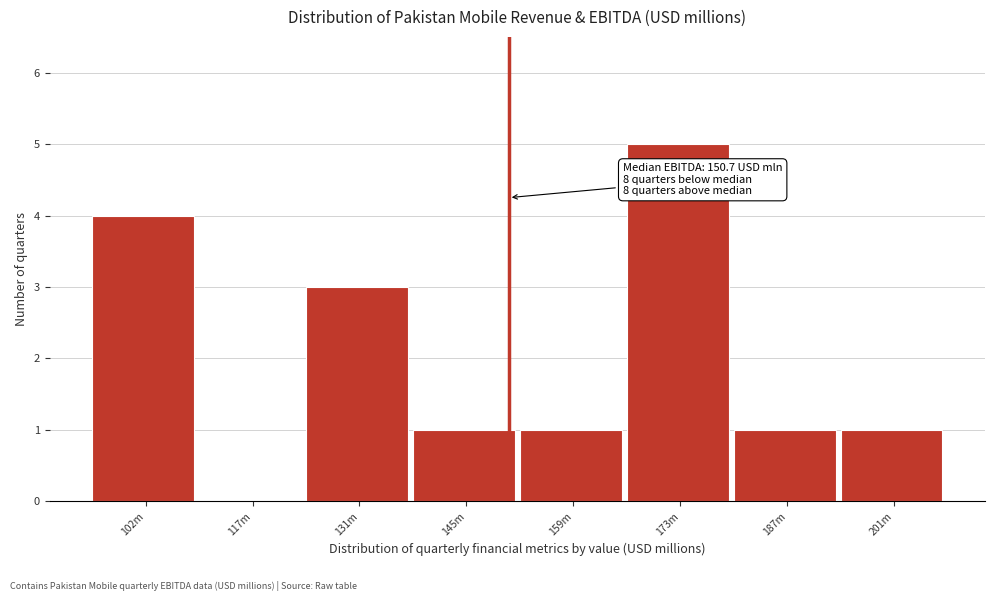

Reading right to left, extract all data points from this chart.

201m=1	187m=1	173m=5	159m=1	145m=1	131m=3	117m=0	102m=4